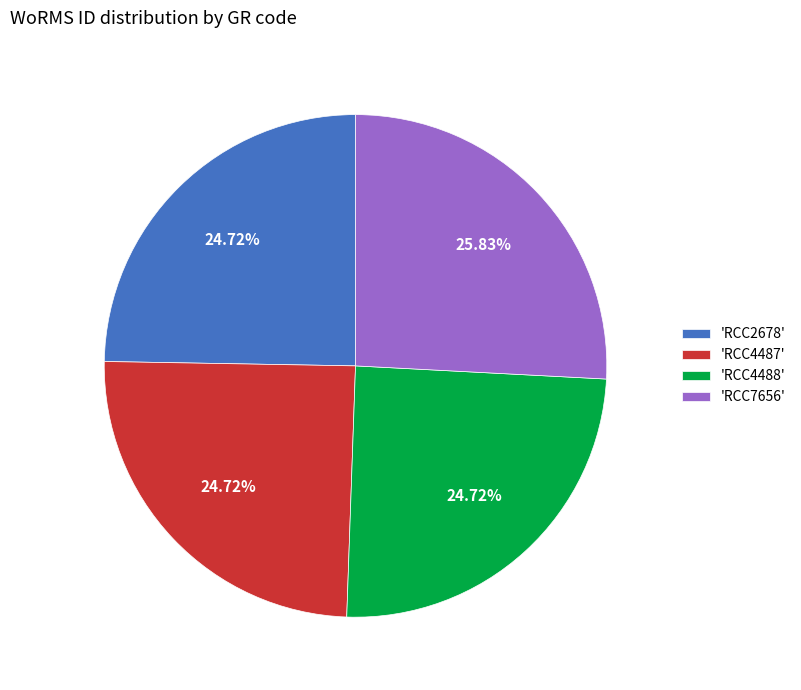

Which slice is the largest?

'RCC7656'